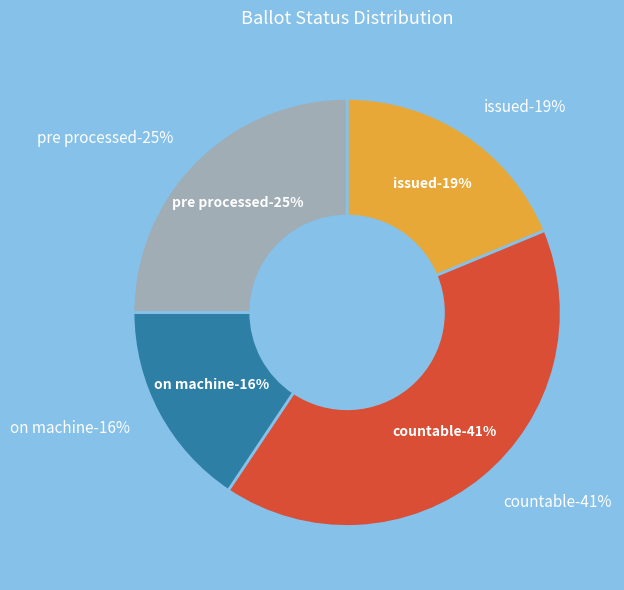

Is there any slice that represents more than half of the pie?

No